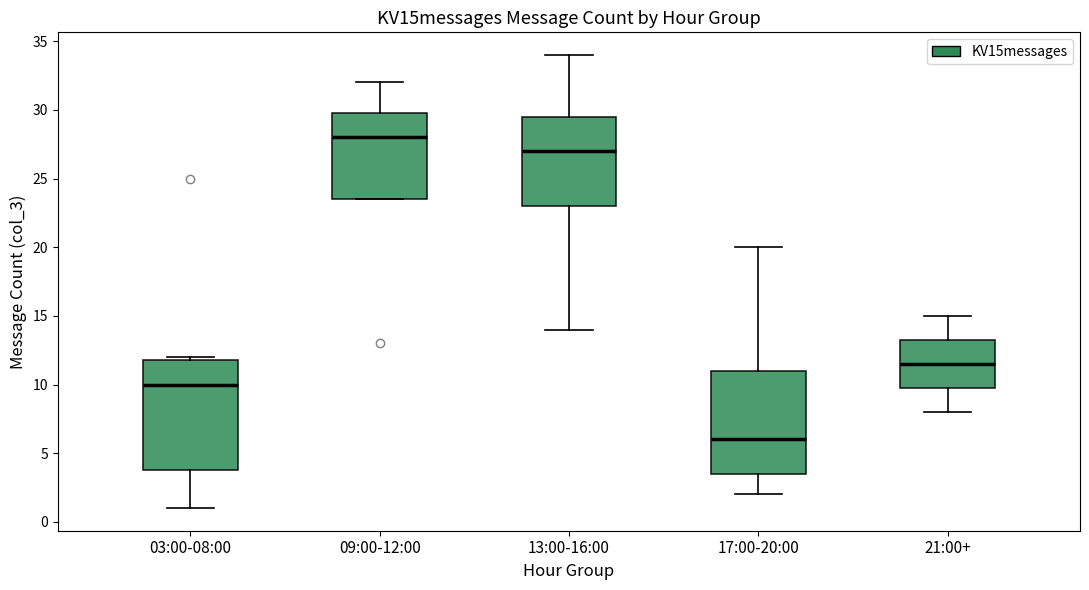

Comparing the boxes themselves (not the whiskers), which one is the tallest?

03:00-08:00